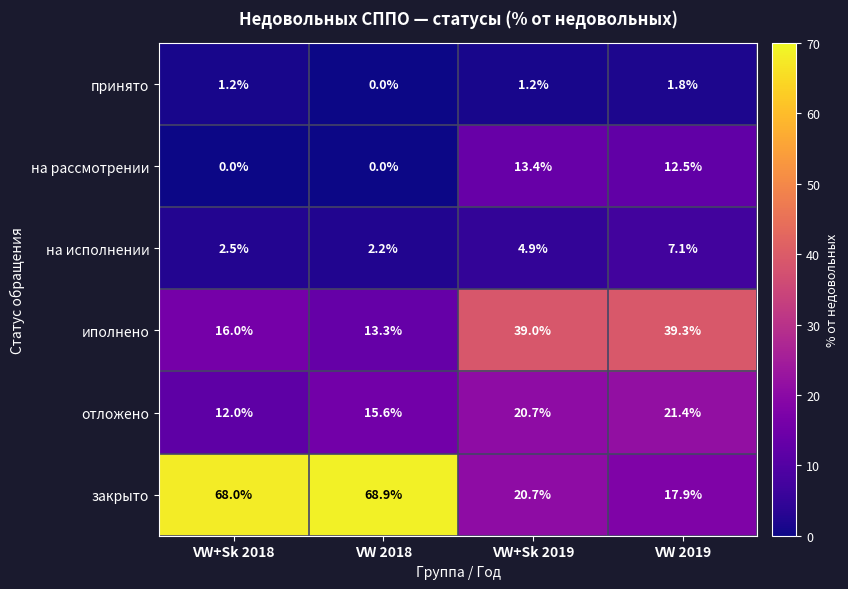

Is it true that отложено equals 20.7 at VW+Sk 2019?

True